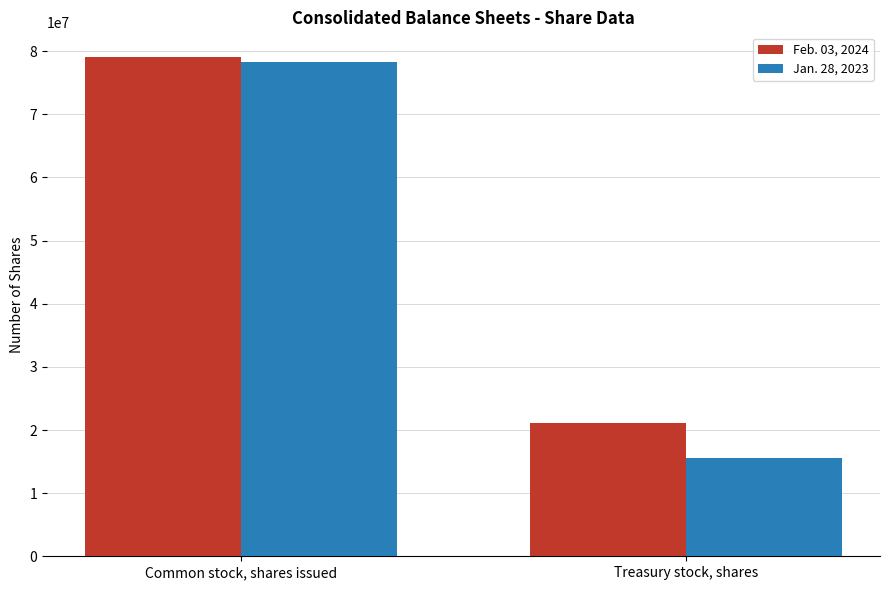

What are all the series names shown in the legend?

Feb. 03, 2024, Jan. 28, 2023